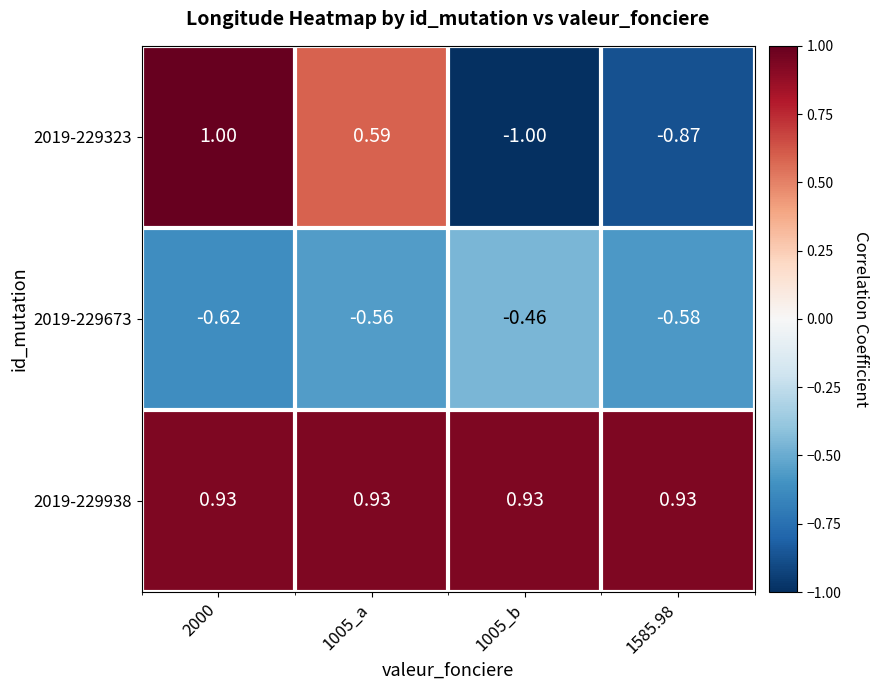

What is the spread (max minus min) of values at 1005_b?

1.9